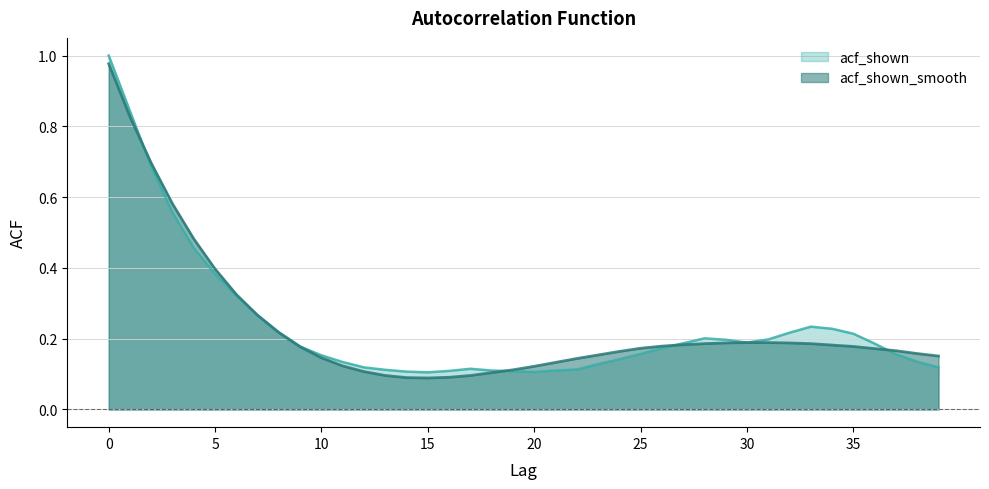

What is the total value across all series at 18?

0.2